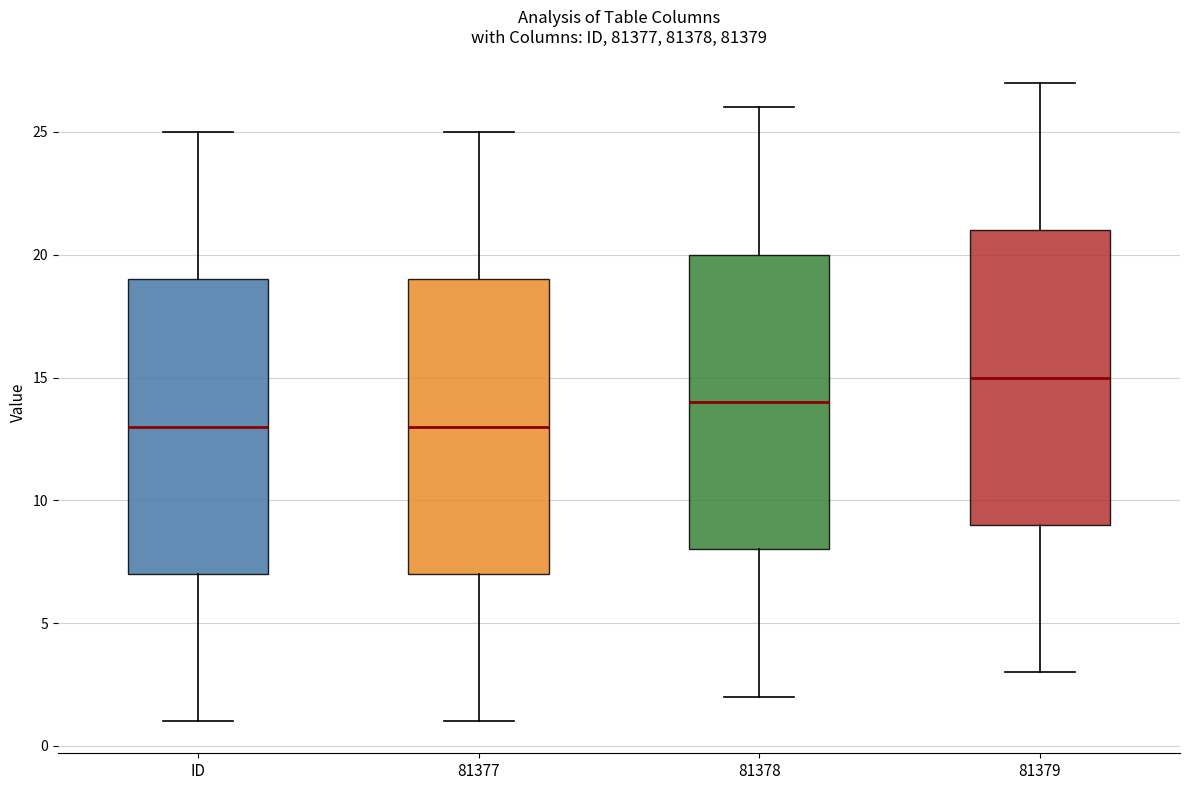

Where does the upper whisker of the box for ID end on the y-axis? The values are not printed on the chart, so give them approximately, as read against the axis.

25